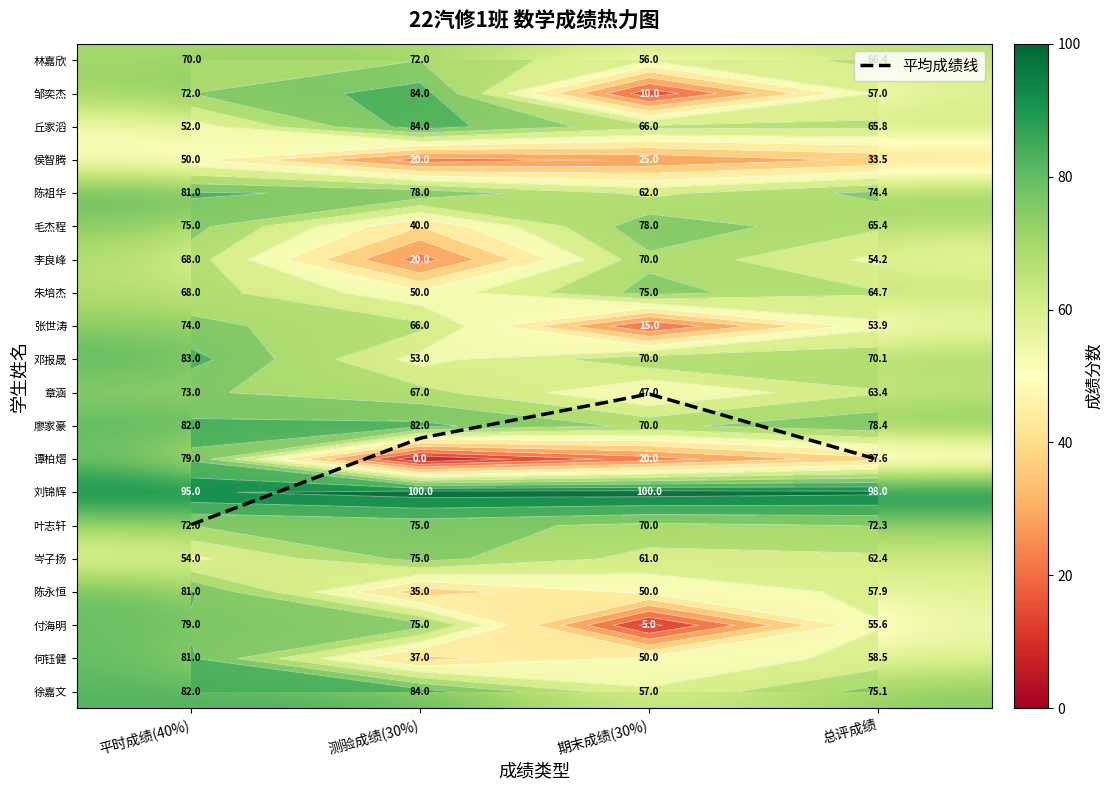

Count the number of data series in this chart.

20